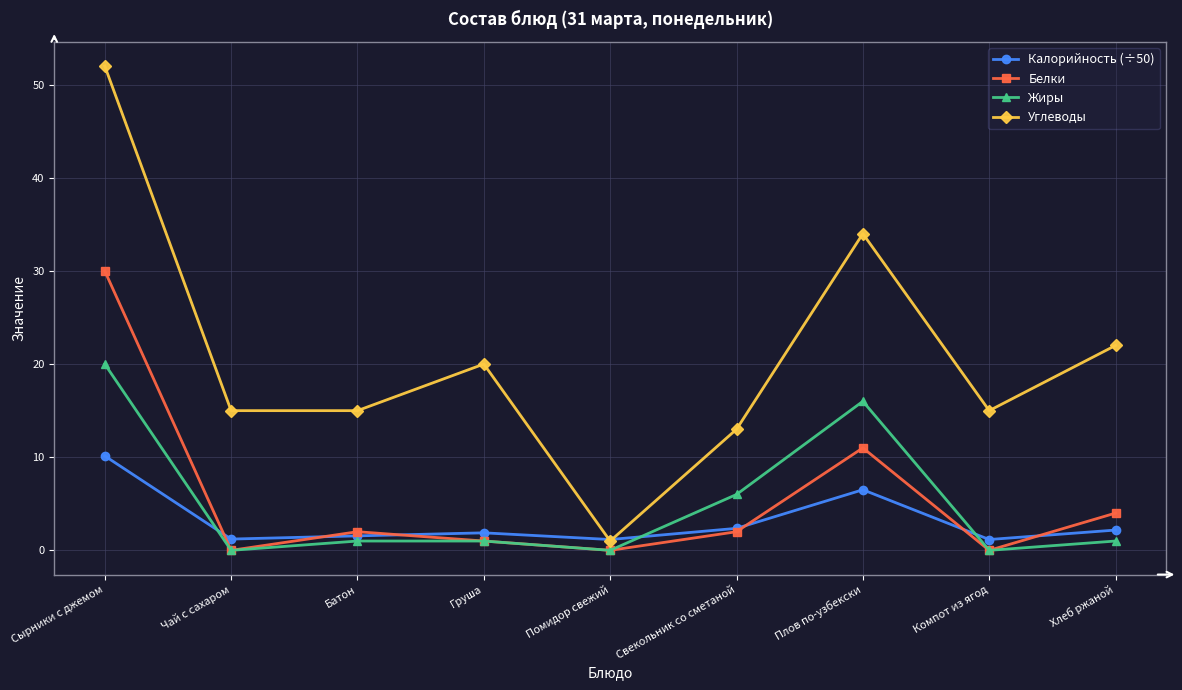

Is the value of Углеводы at Хлеб ржаной greater than the value of Калорийность (÷50) at Помидор свежий?

Yes